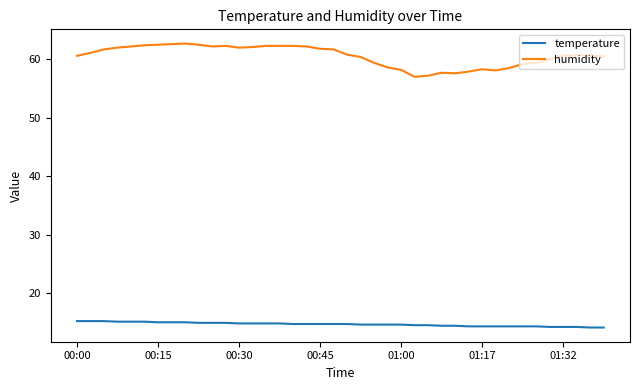

What is the minimum value shown in the chart?

14.1